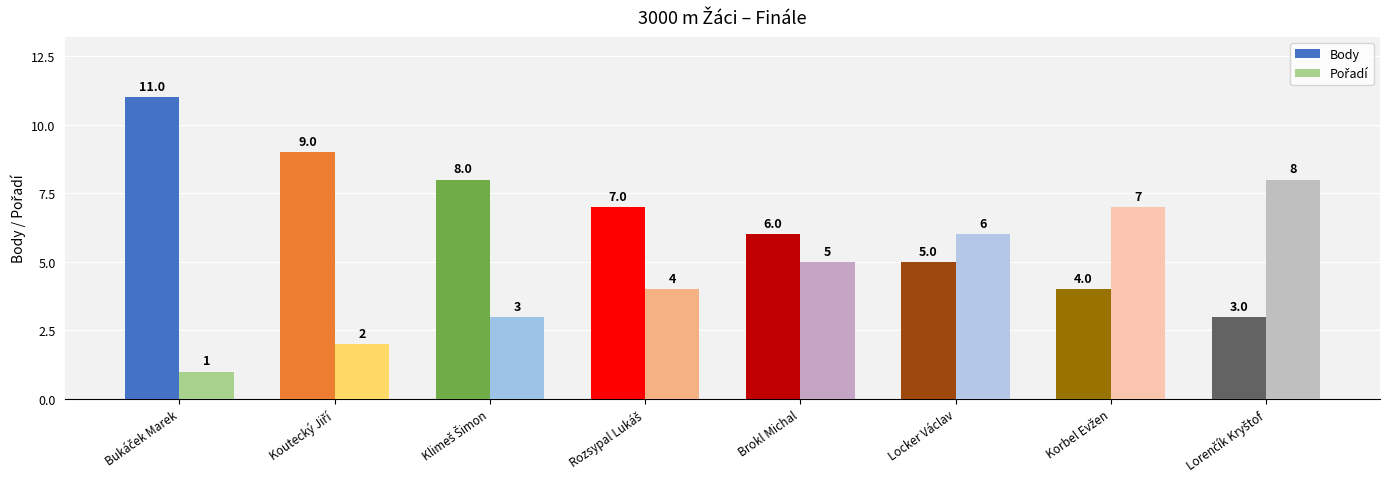

How many Body values are between 5 and 9?

5